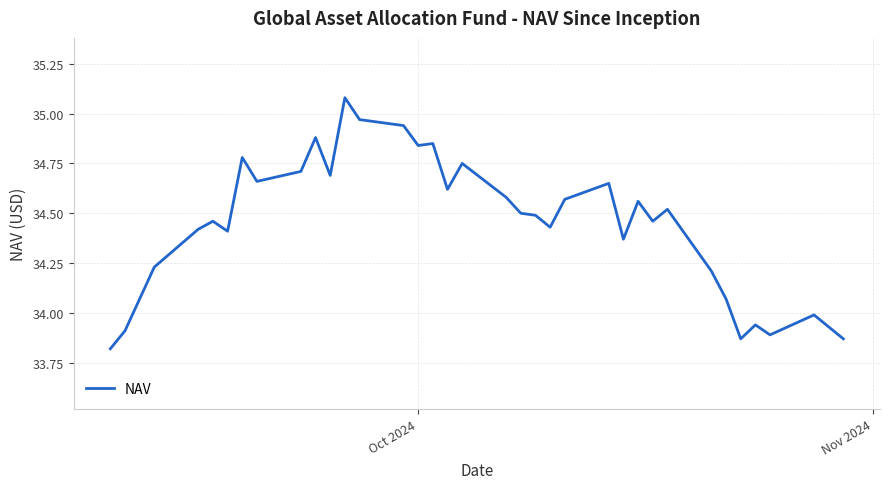

True or false: there are more than 0 points higher than both neighbors.

True